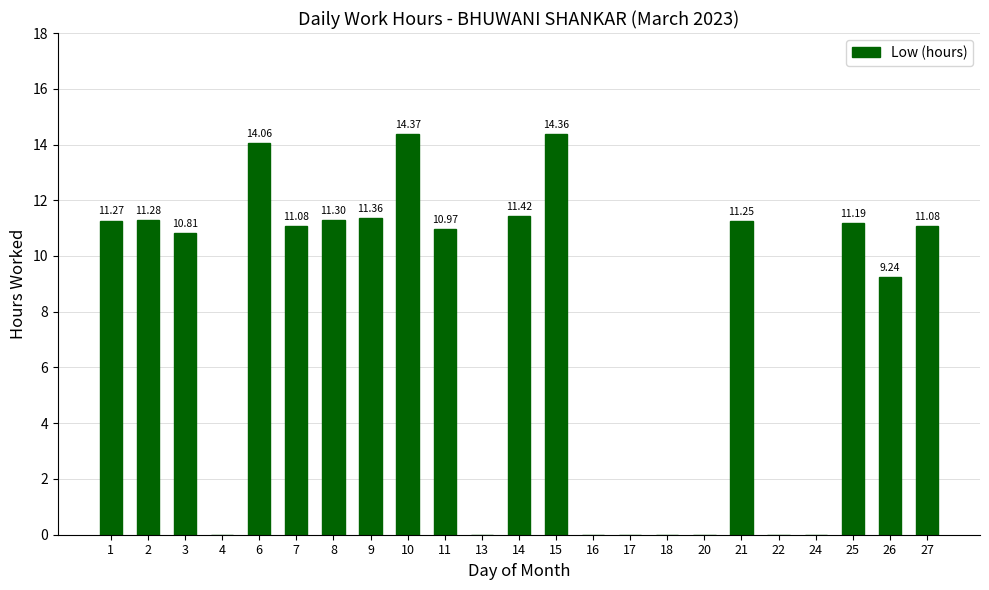

Between 15 and 16, which is larger?

15